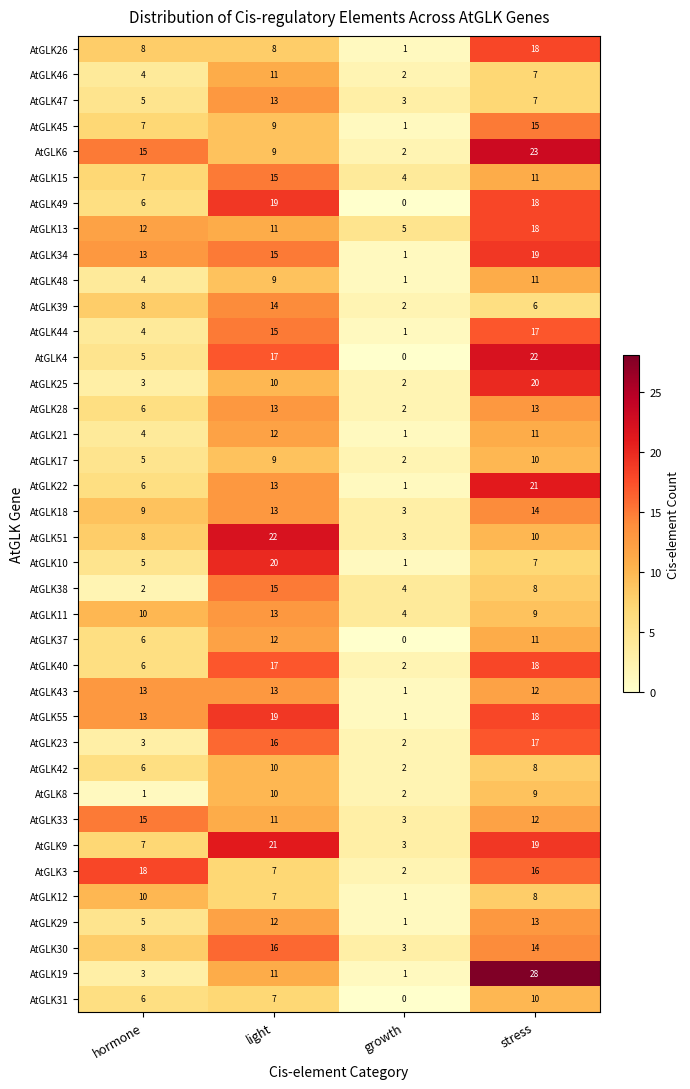

What is the difference between the AtGLK23 values at growth and stress?

15